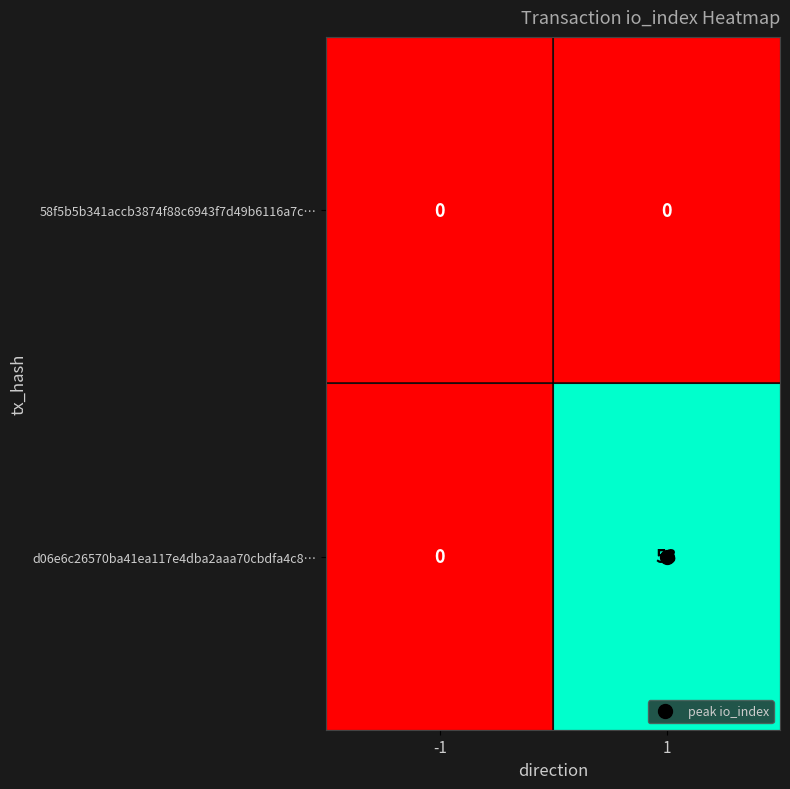

At which category is the sum across all series the highest?

1